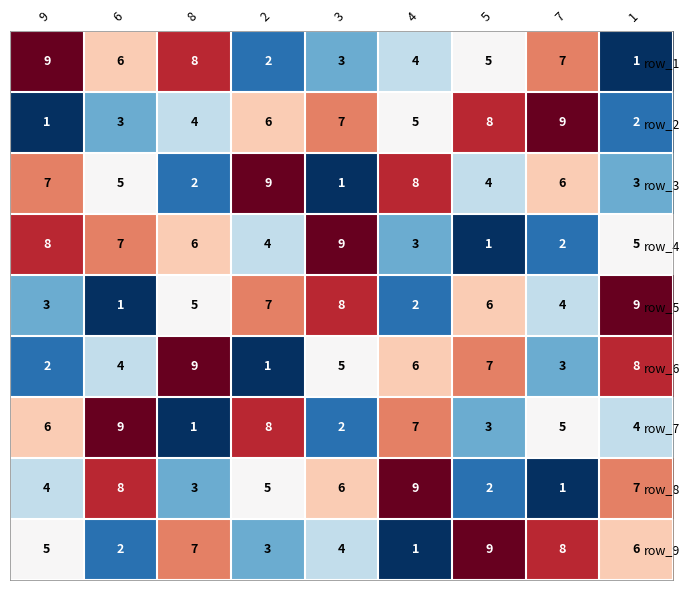

Which series changed the most between 3 and 4?

row_3